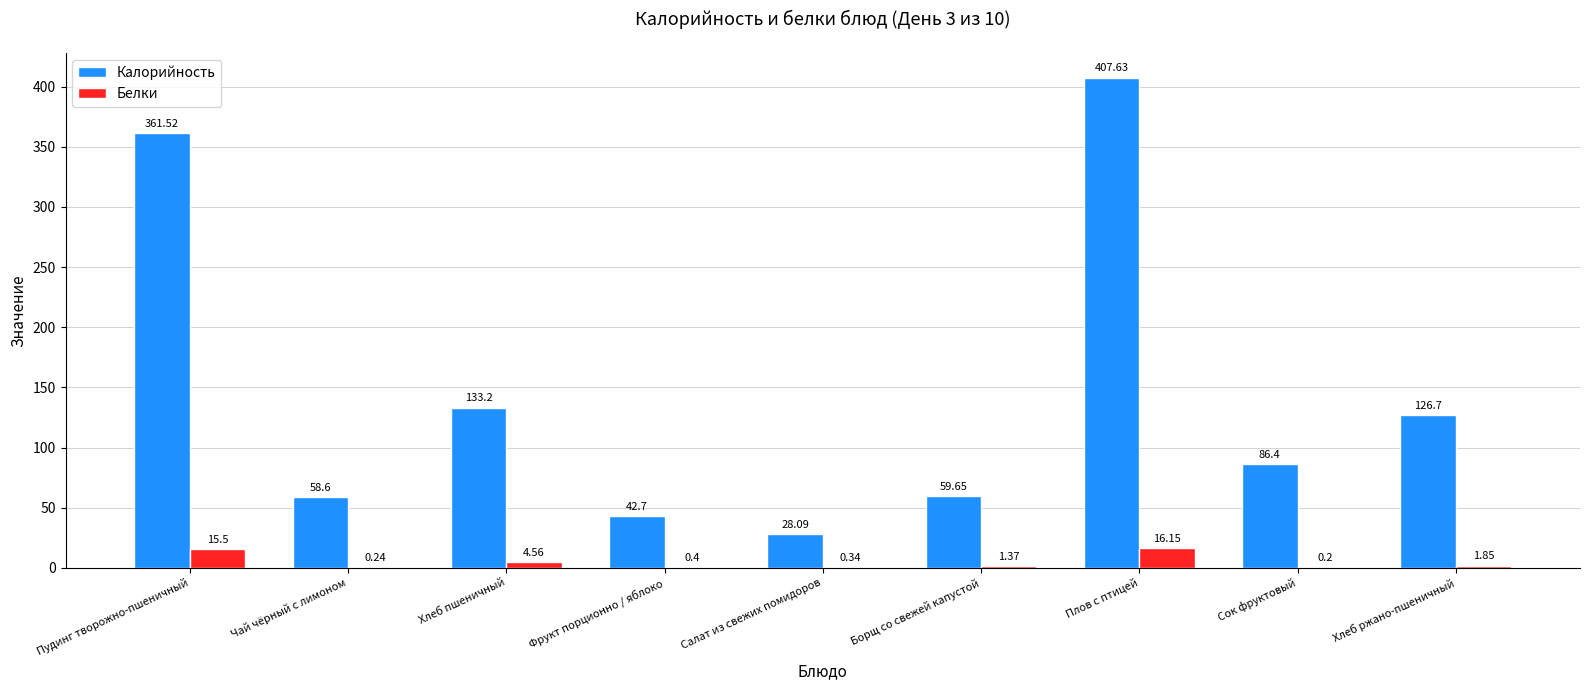

What is the sum of all Белки values?

40.6